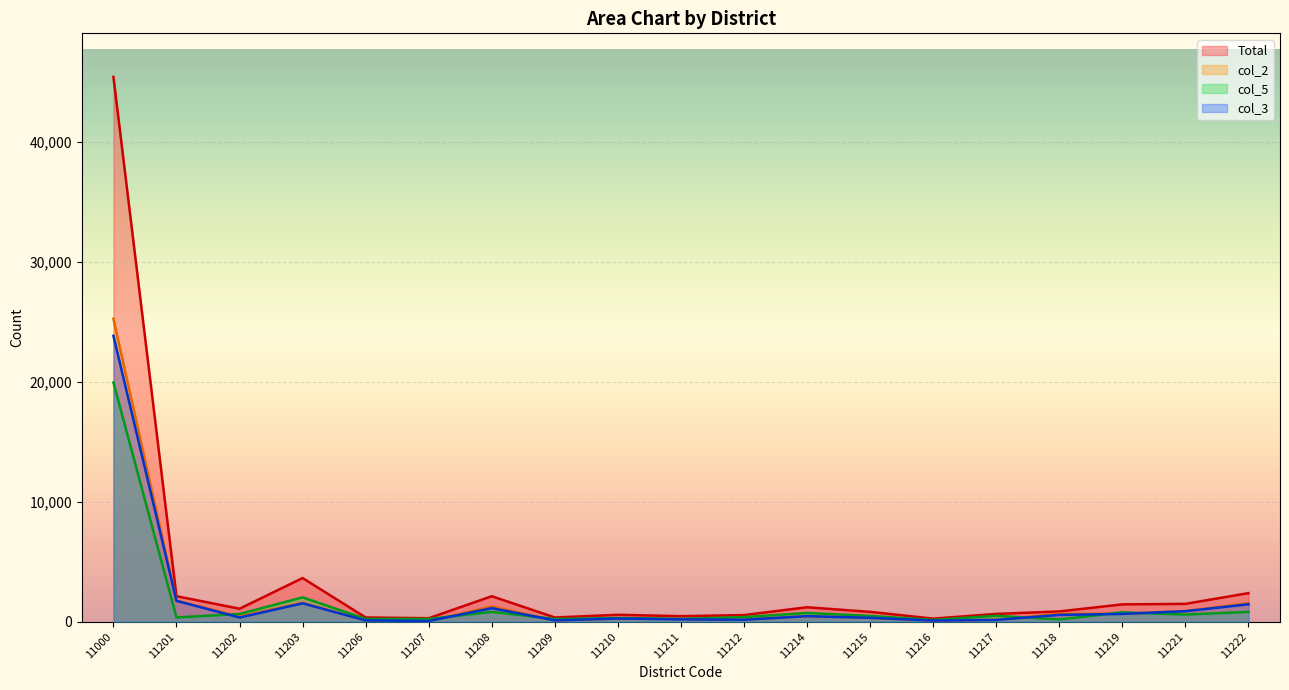

What is the difference between the second highest and minimum values in the col_3 series?

1682